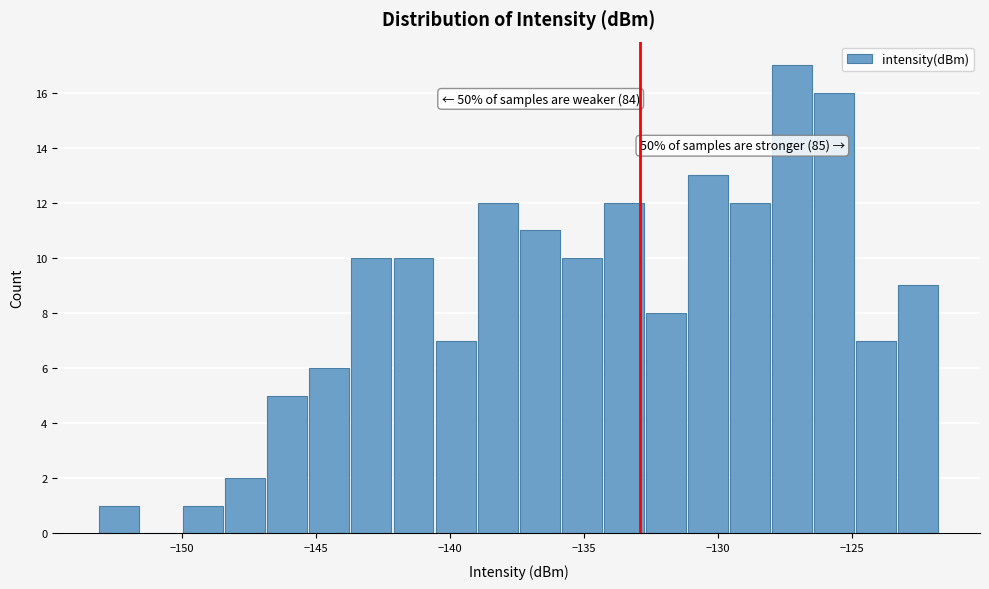

Around what value on the x-axis is the tallest bar? Give the approximate position of its centre, as read against the axis.

-127.0